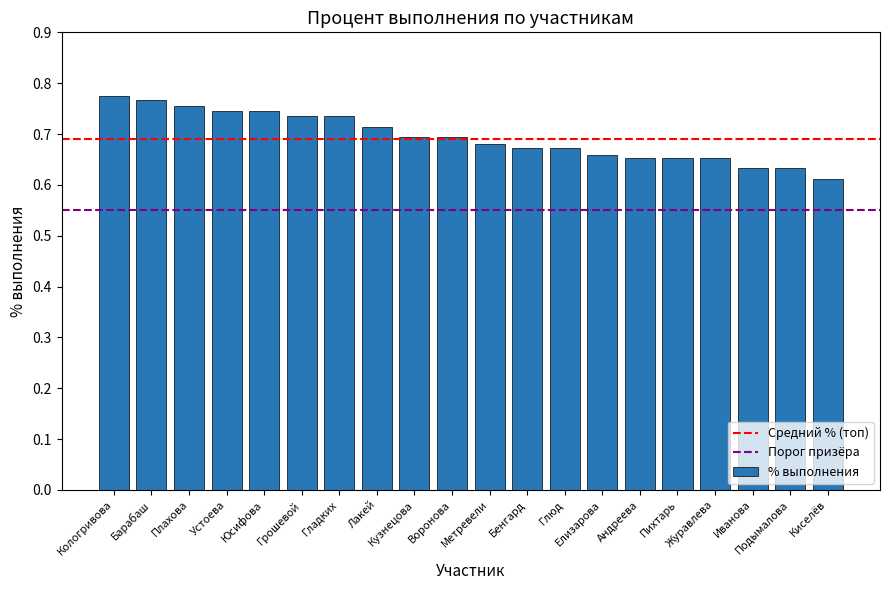

What is the sum of the values at Грошевой and Воронова?

1.4